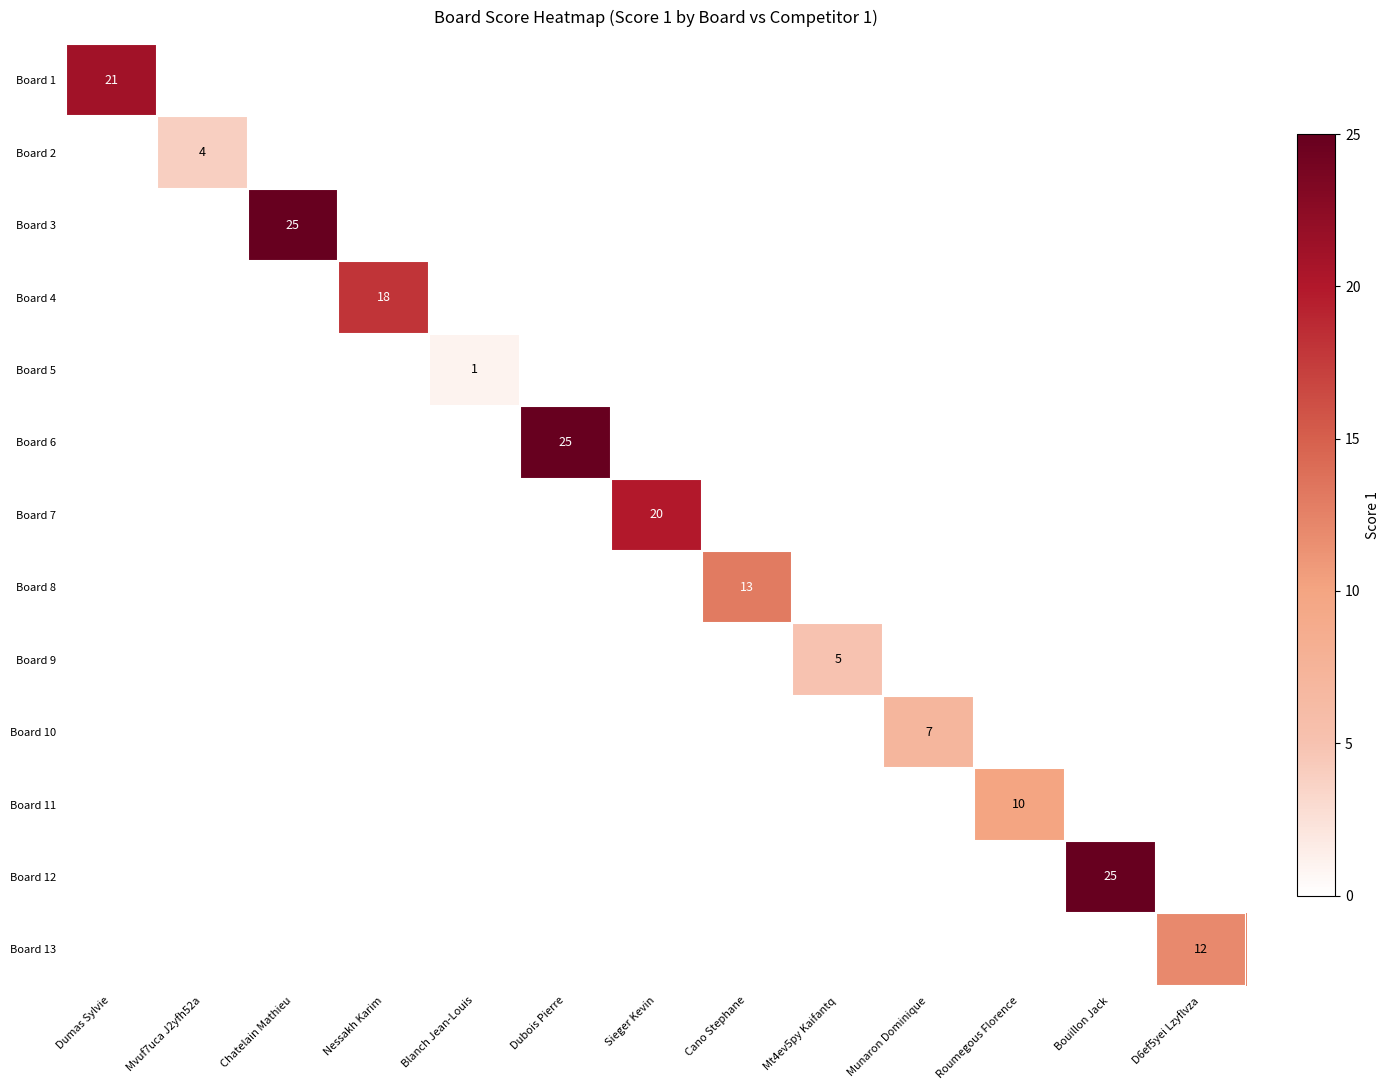

True or false: Board 3 has a value of 41 at Chatelain Mathieu.

False